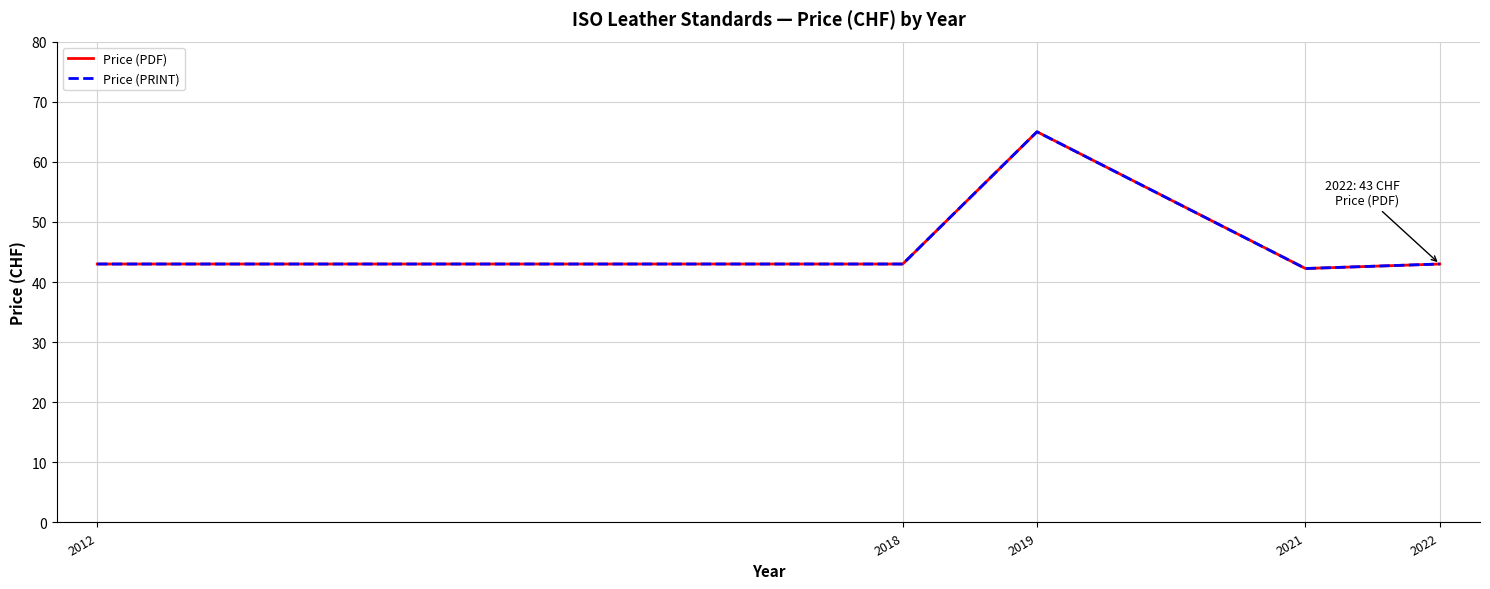

Does the chart display data point markers on the line(s)?

No